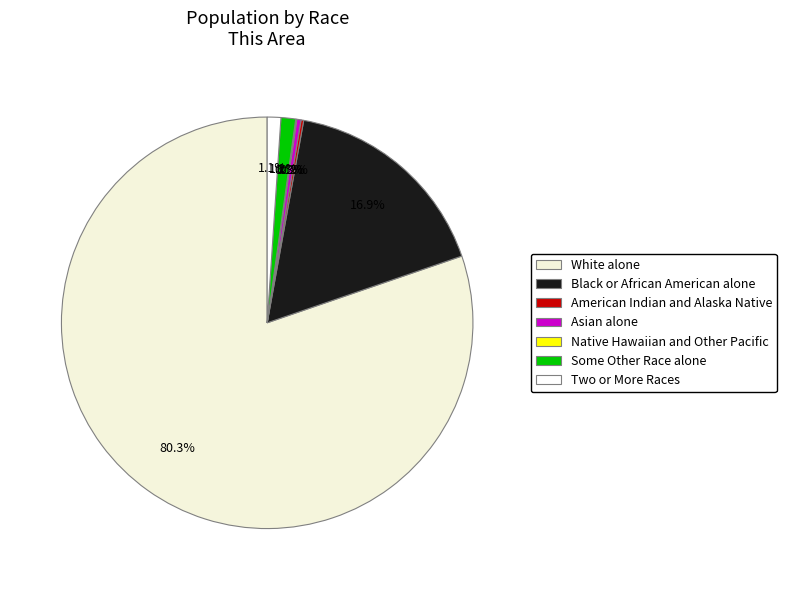

To the nearest percent, what percentage of the pie is White alone?

80%